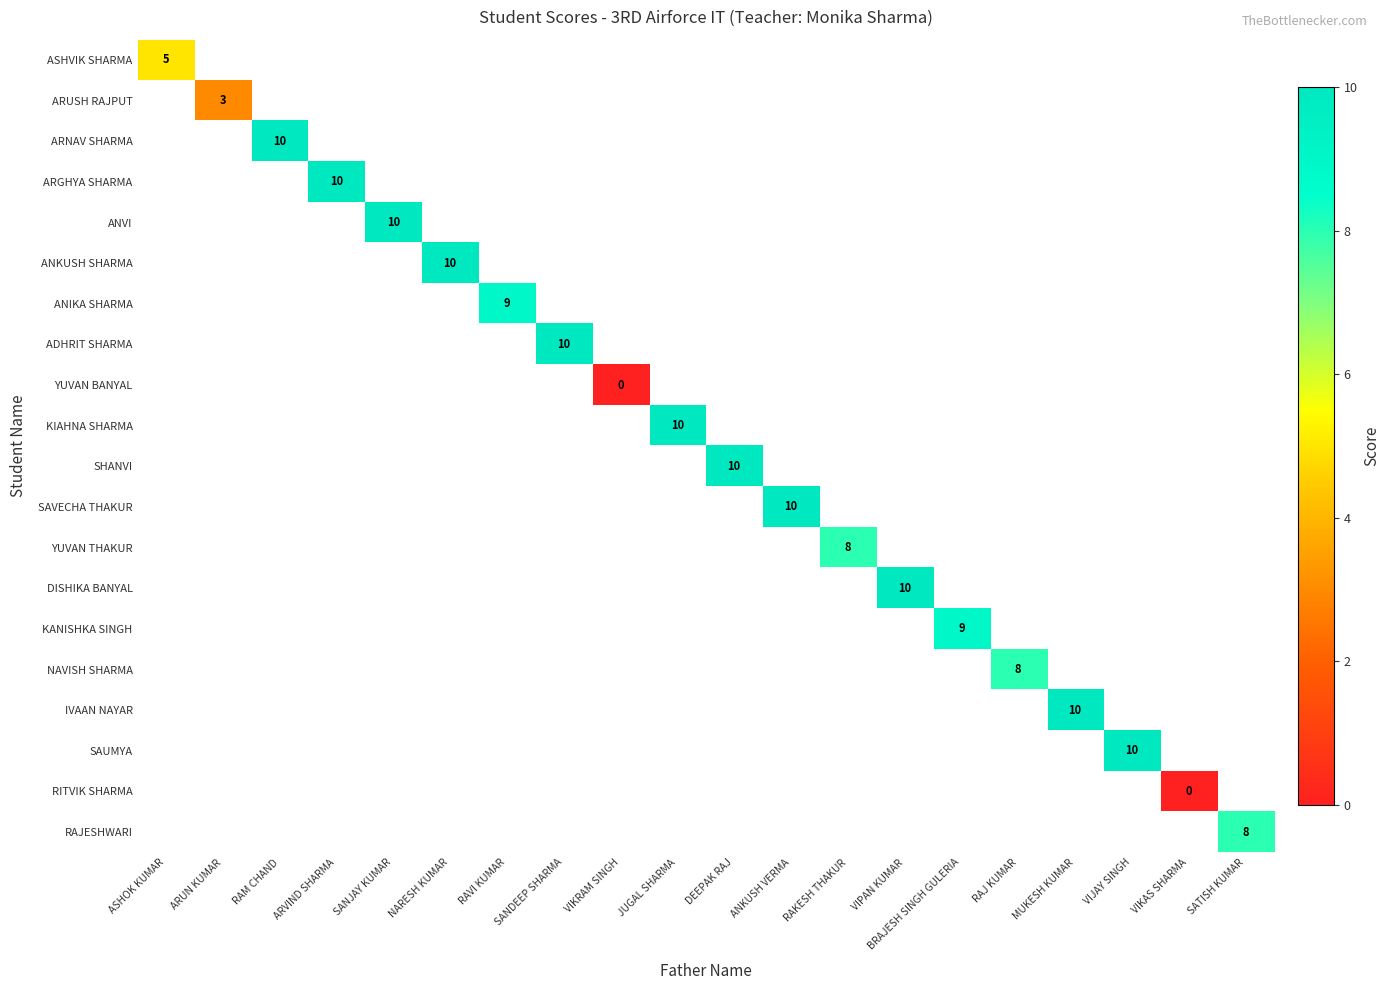

Is the value of NAVISH SHARMA at MUKESH KUMAR greater than the value of ANIKA SHARMA at RAJ KUMAR?

No